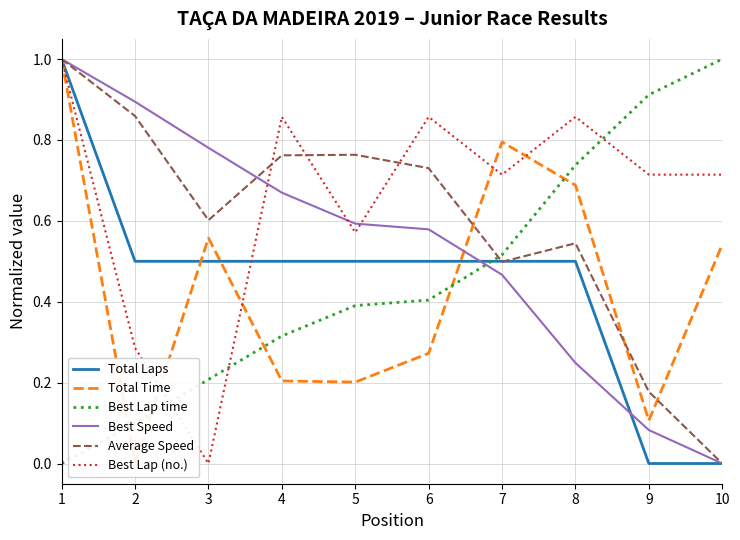

Reading left to right, what are all the values shown in this chart?

Total Laps: 1=1.0	2=0.5	3=0.5	4=0.5	5=0.5	6=0.5	7=0.5	8=0.5	9=0.0	10=0.0
Total Time: 1=1.0	2=0.0	3=0.6	4=0.2	5=0.2	6=0.3	7=0.8	8=0.7	9=0.1	10=0.5
Best Lap time: 1=0.0	2=0.1	3=0.2	4=0.3	5=0.4	6=0.4	7=0.5	8=0.7	9=0.9	10=1.0
Best Speed: 1=1.0	2=0.9	3=0.8	4=0.7	5=0.6	6=0.6	7=0.5	8=0.2	9=0.1	10=0.0
Average Speed: 1=1.0	2=0.9	3=0.6	4=0.8	5=0.8	6=0.7	7=0.5	8=0.5	9=0.2	10=0.0
Best Lap (no.): 1=1.0	2=0.3	3=0.0	4=0.9	5=0.6	6=0.9	7=0.7	8=0.9	9=0.7	10=0.7